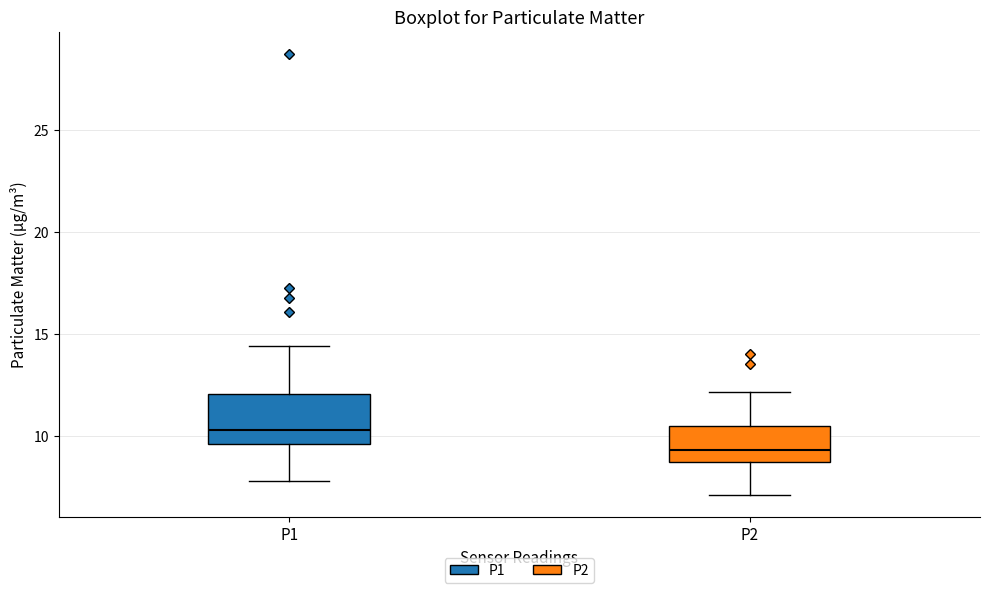

Where does the lower whisker of the box for P2 end on the y-axis? The values are not printed on the chart, so give them approximately, as read against the axis.

7.0